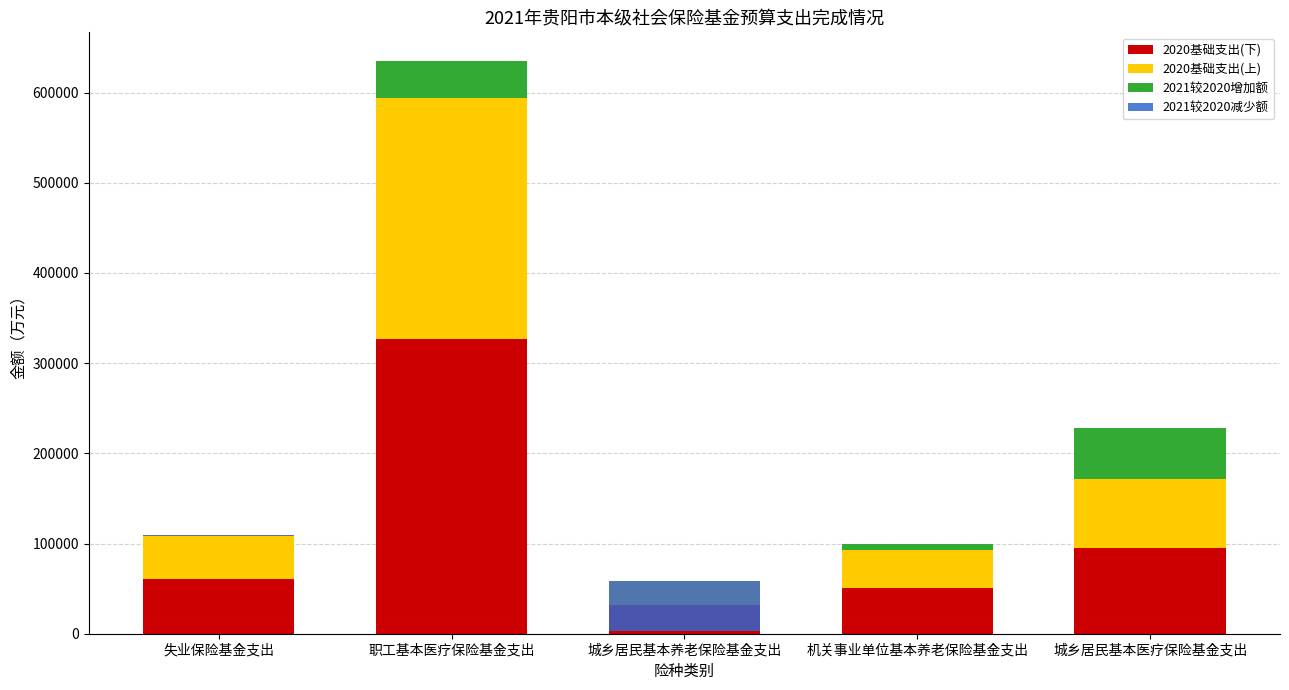

At 城乡居民基本养老保险基金支出, list the series in order from smallest to largest.

2021较2020增加额, 2020基础支出(上), 2020基础支出(下), 2021较2020减少额